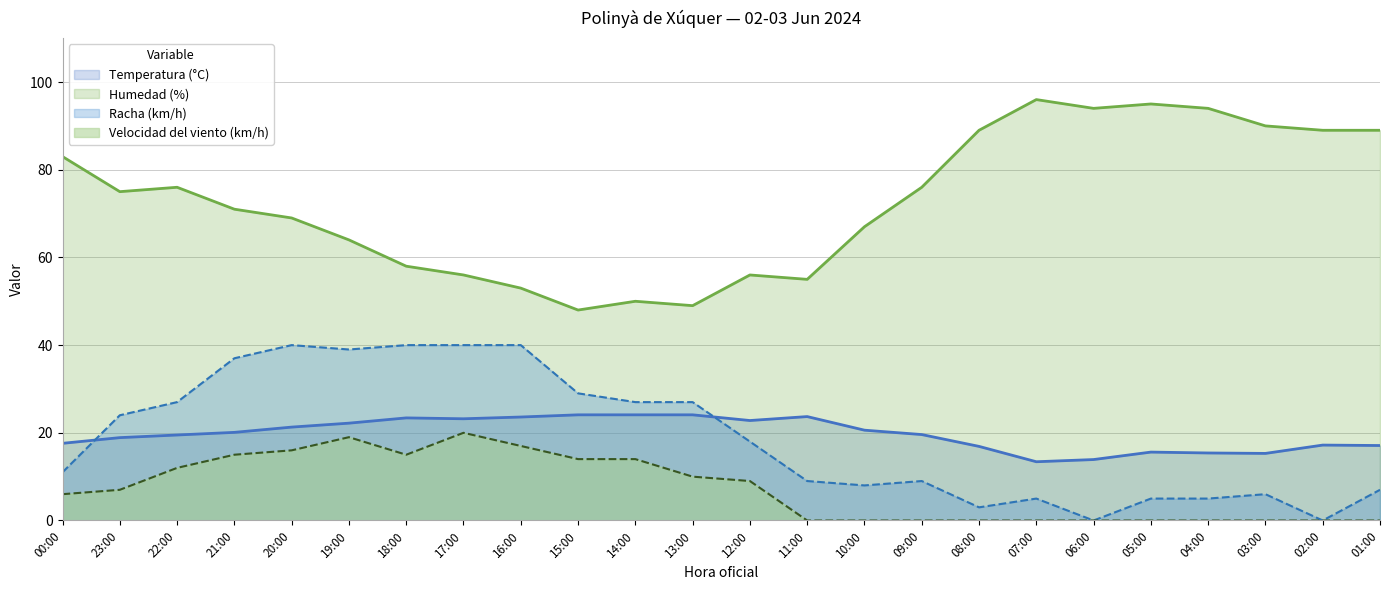

At which category is the sum across all series the highest?

20:00